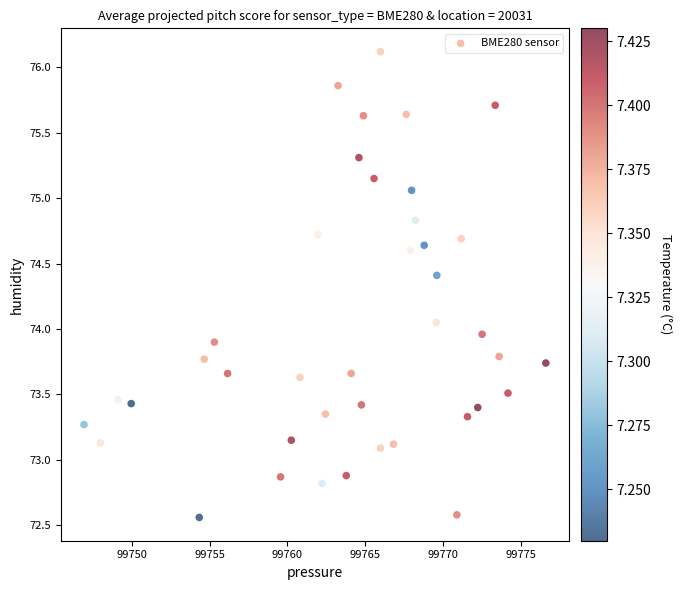

What is the range of X values (max minus min)?

29.6